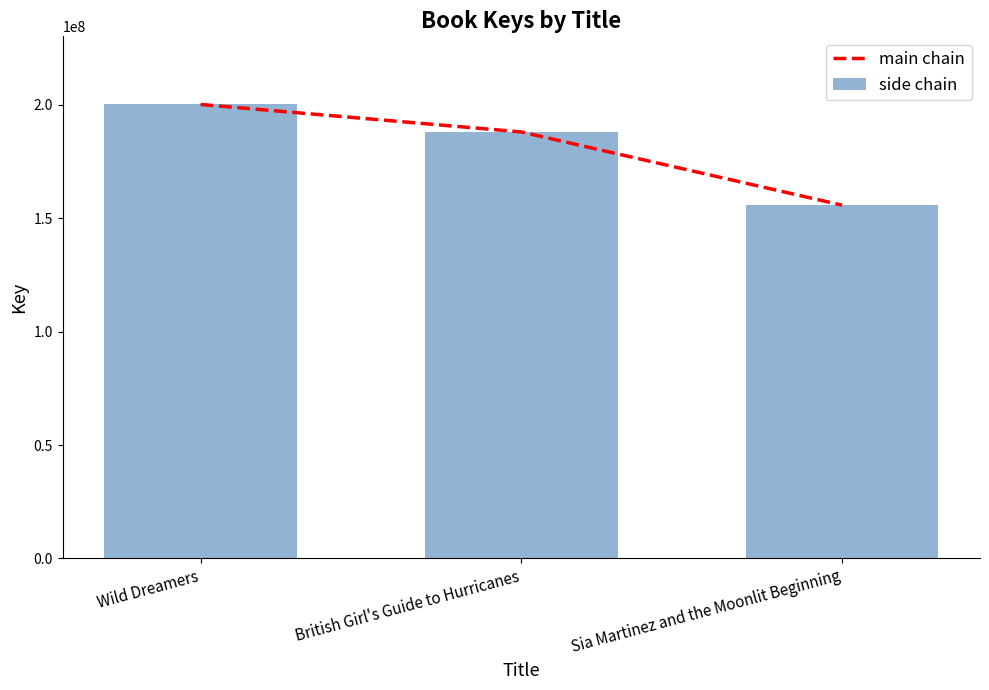

Reading left to right, extract all data points from this chart.

main chain: 200237859	188106374	155806780
side chain: 200237859	188106374	155806780